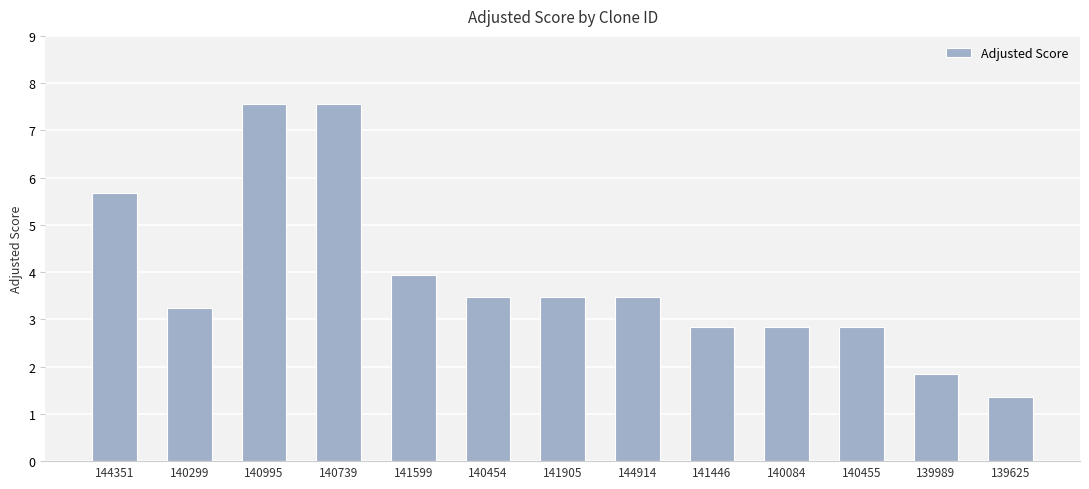

True or false: the data shows 3.5 at 144914.

True